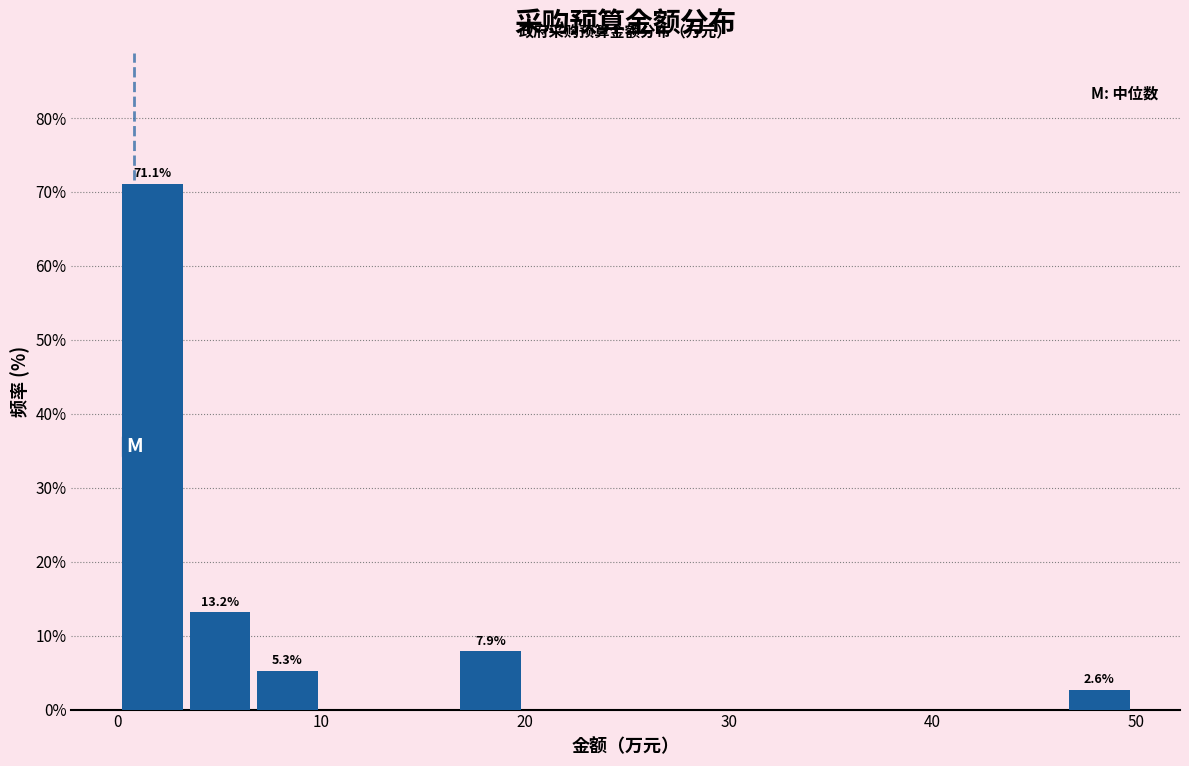

Around what value on the x-axis is the tallest bar? Give the approximate position of its centre, as read against the axis.

2